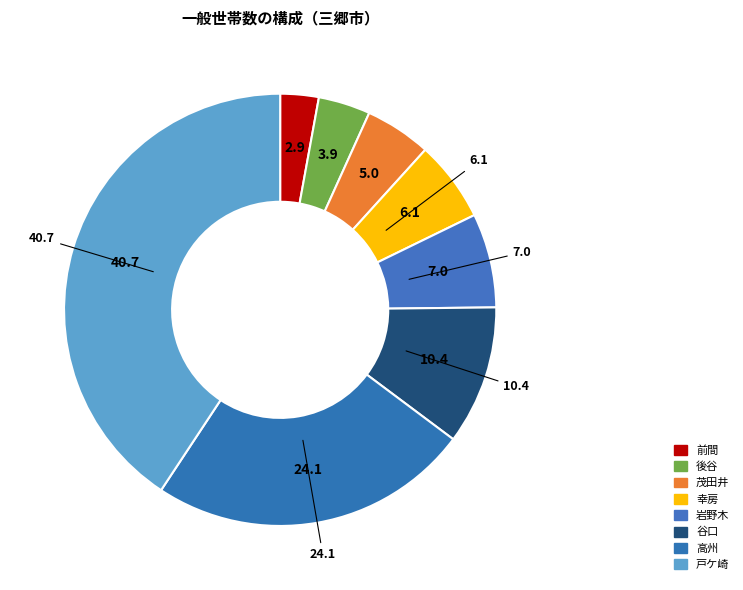

What is the largest slice in the pie chart?

戸ケ崎